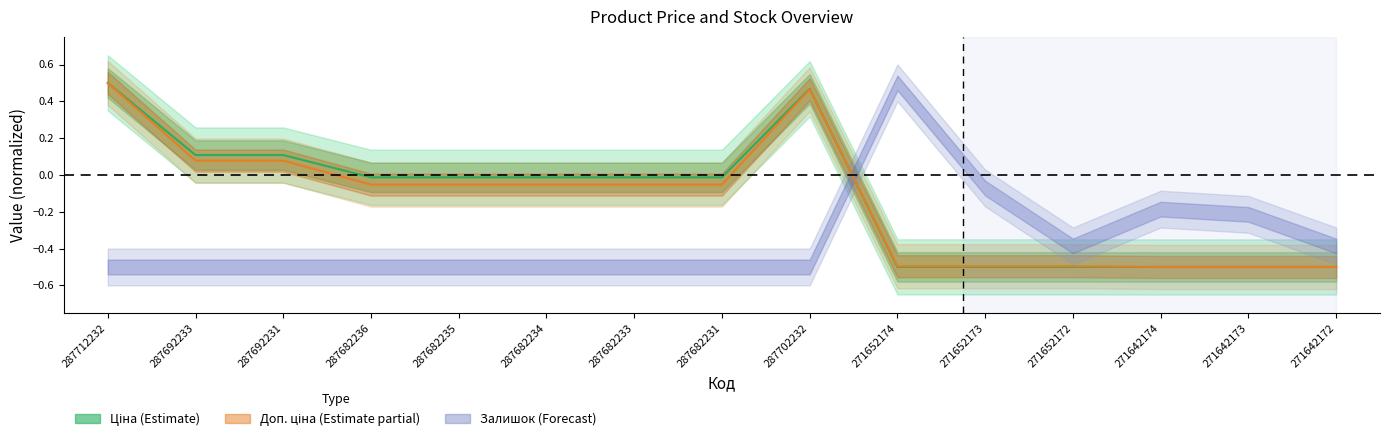

How many data points does each series have?

15